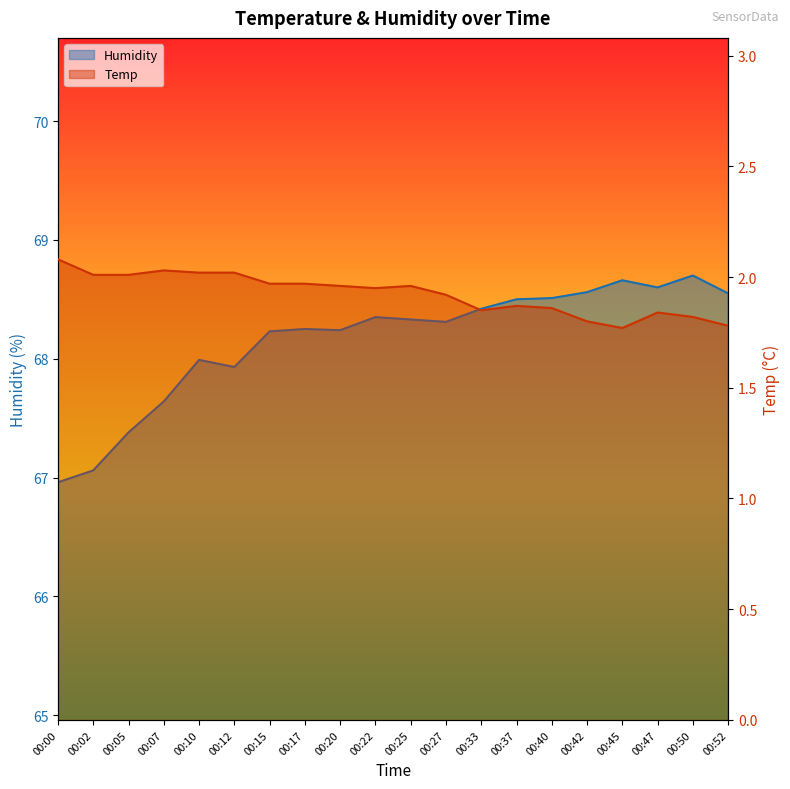

How many lines are shown in the chart?

2